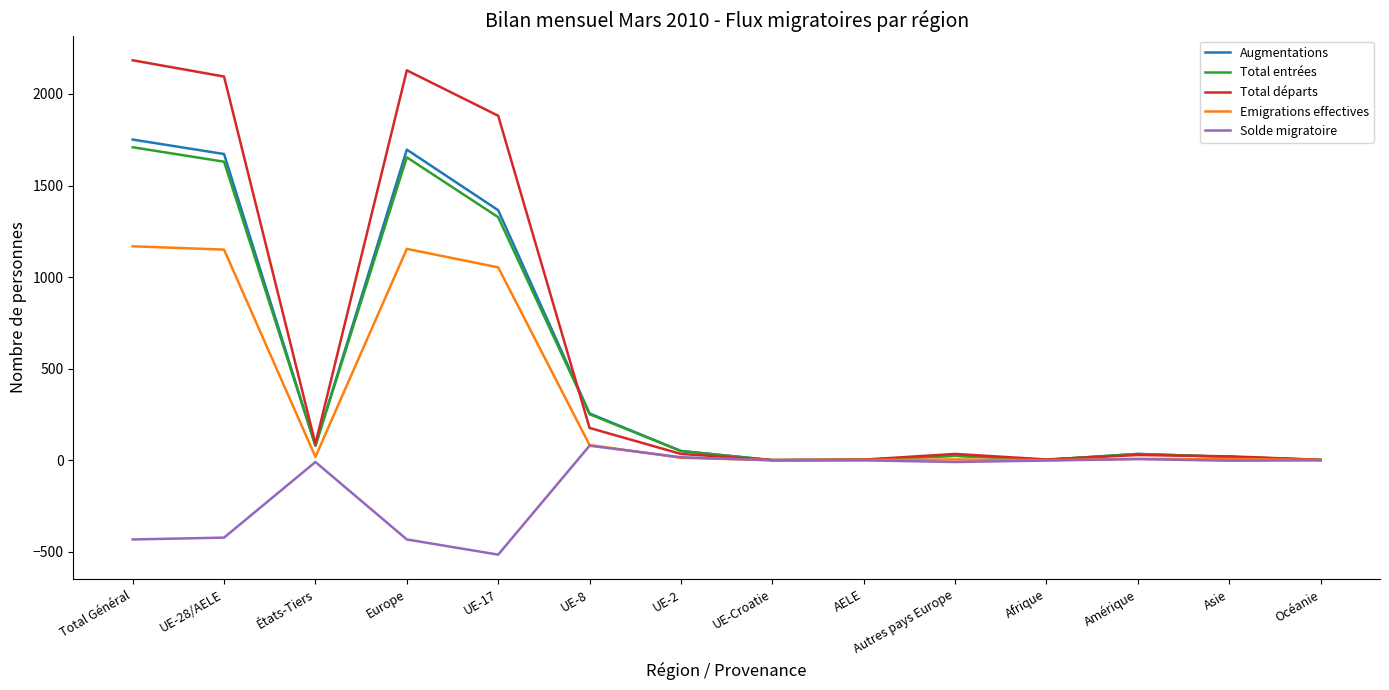

Is it true that Emigrations effectives equals 7 at Amérique?

True